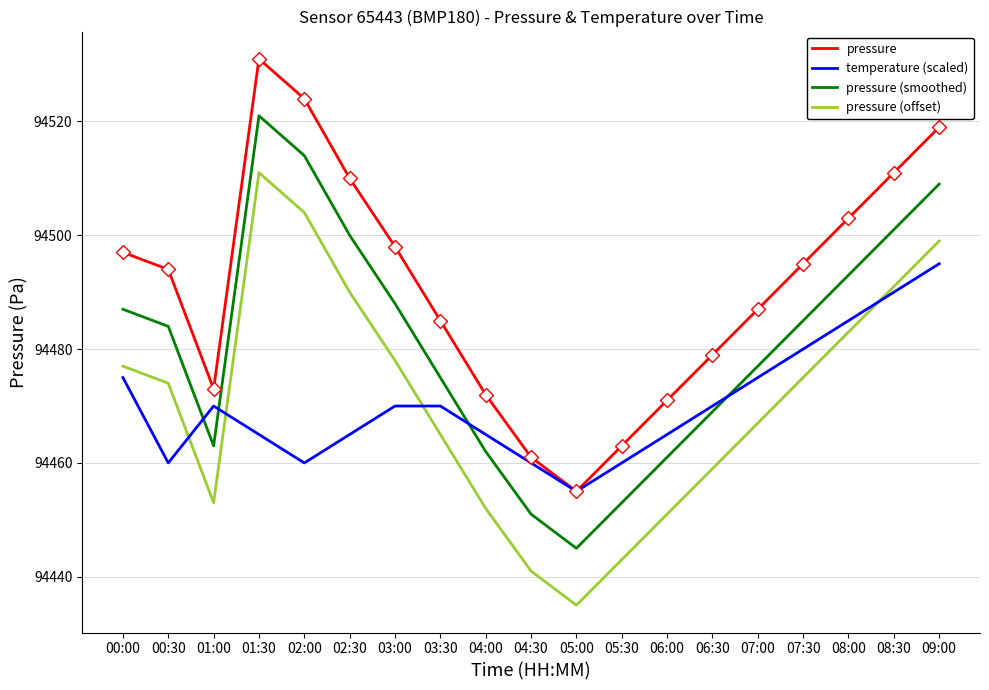

What is the difference between the second highest and second lowest values in the pressure (offset) series?

63